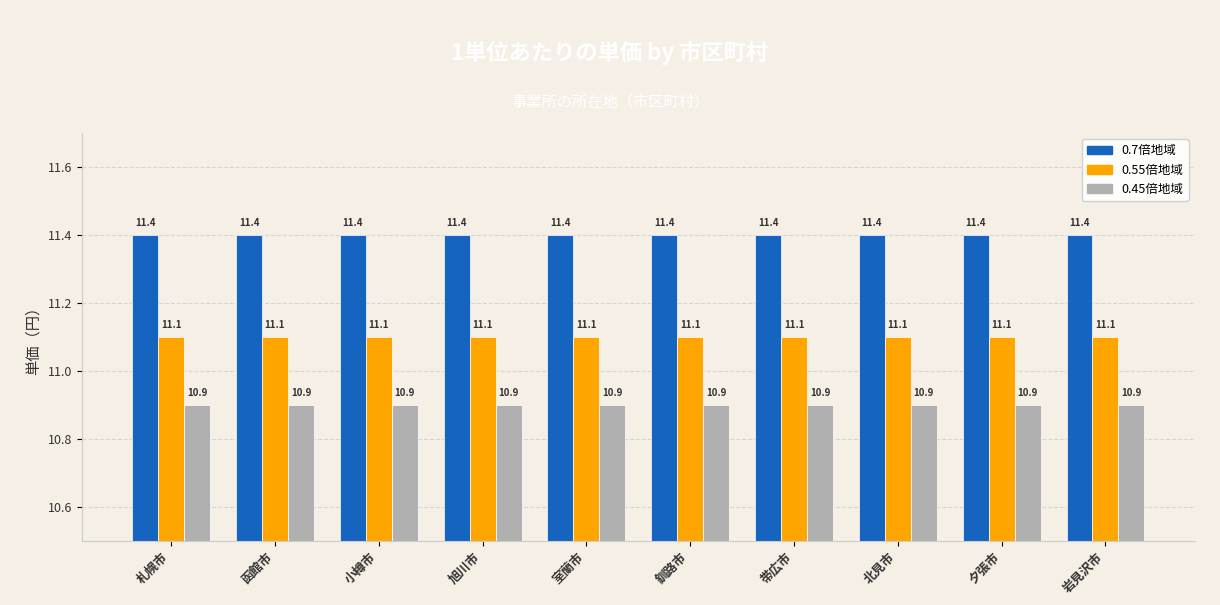

Does the chart contain any negative values?

No